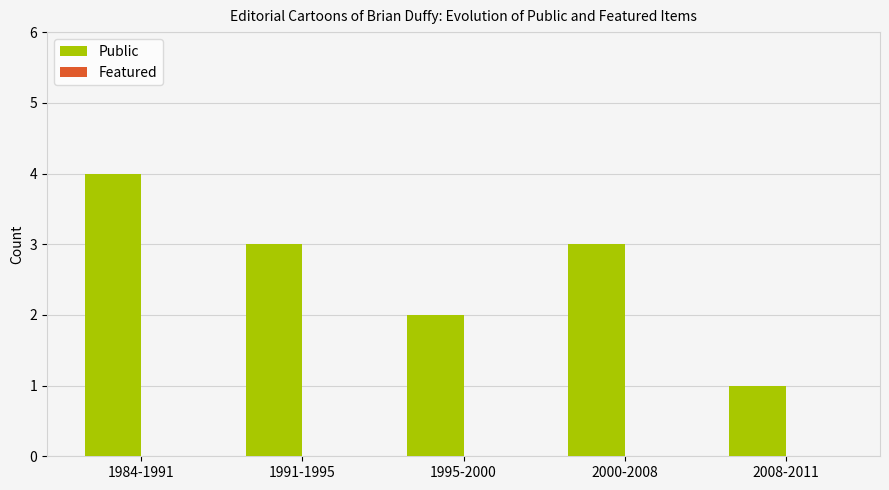

What is the label of the 3rd bar from the left?

1995-2000